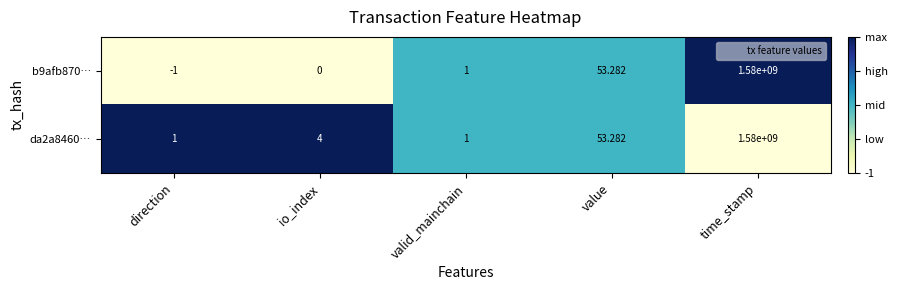

At which category is the sum across all series the highest?

time_stamp